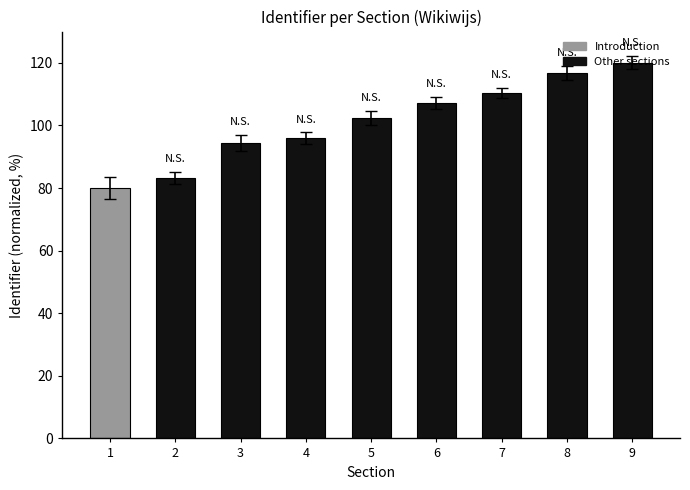

What is the difference between the maximum and minimum values?

40.0